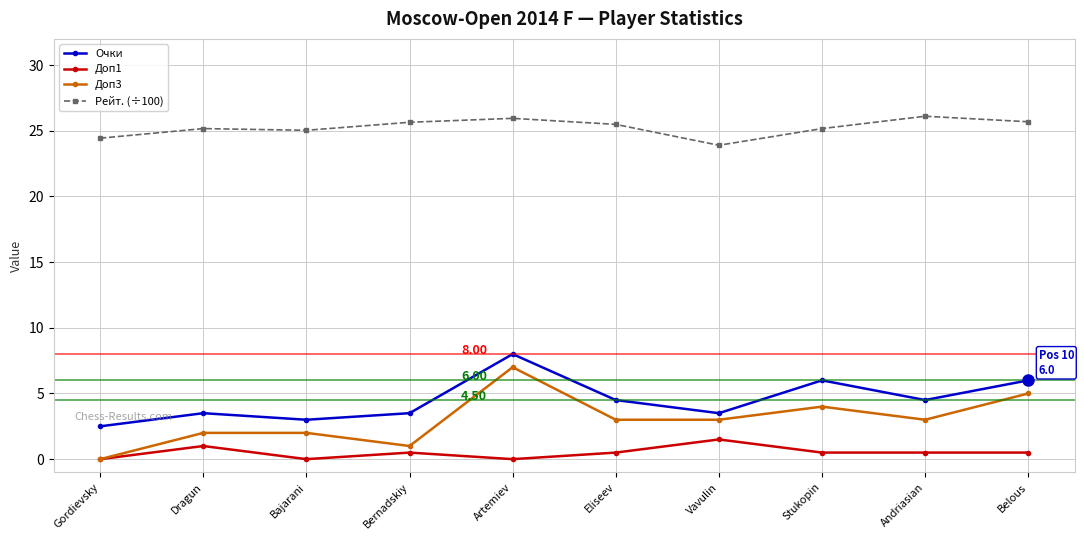

True or false: Доп3 and Рейт. (÷100) intersect in this chart.

False